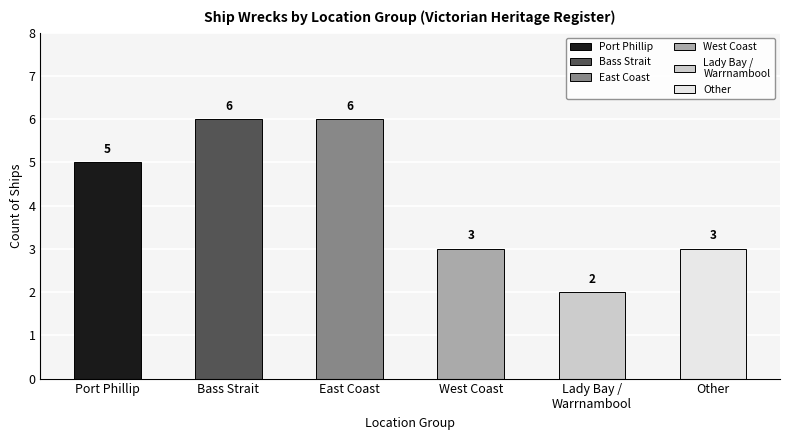

The chart shows a value of 3 at West Coast. True or false?

True